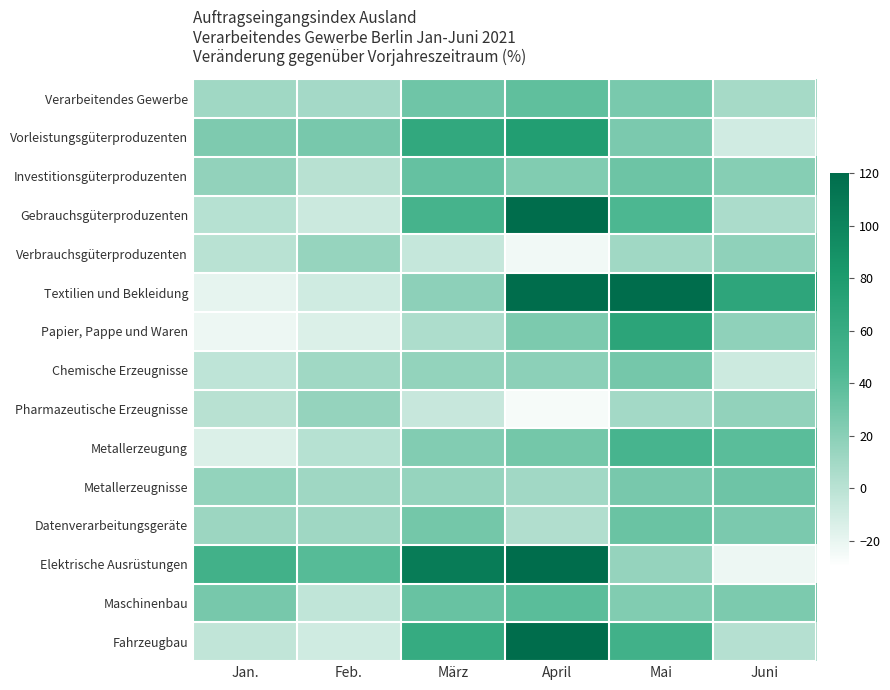

Reading left to right, list all the values displayed in this chart.

Verarbeitendes Gewerbe: Jan.=10.5	Feb.=8.8	März=30.5	April=36.8	Mai=26.5	Juni=8.2
Vorleistungsgüterproduzenten: Jan.=24.5	Feb.=27.2	März=64.8	April=76.6	Mai=25.9	Juni=-10.0
Investitionsgüterproduzenten: Jan.=16.5	Feb.=0.5	März=34.5	April=23.9	Mai=31.8	Juni=21.3
Gebrauchsgüterproduzenten: Jan.=1.3	Feb.=-7.4	März=50.2	April=186.3	Mai=45.3	Juni=5.9
Verbrauchsgüterproduzenten: Jan.=0.4	Feb.=14.7	März=-5.2	April=-23.9	Mai=10.5	Juni=17.9
Textilien und Bekleidung: Jan.=-18.9	Feb.=-9.1	März=18.1	April=1053.6	Mai=125.9	Juni=67.3
Papier, Pappe und Waren: Jan.=-22.2	Feb.=-14.5	März=5.2	April=25.2	Mai=68.9	Juni=17.5
Chemische Erzeugnisse: Jan.=-2.4	Feb.=10.7	März=16.1	April=19.2	Mai=28.3	Juni=-7.8
Pharmazeutische Erzeugnisse: Jan.=1.0	Feb.=15.3	März=-5.7	April=-26.1	Mai=9.3	Juni=16.6
Metallerzeugung: Jan.=-14.3	Feb.=1.3	März=23.2	April=28.6	Mai=48.7	Juni=39.5
Metallerzeugnisse: Jan.=16.2	Feb.=11.1	März=14.6	April=10.2	Mai=27.1	Juni=31.0
Datenverarbeitungsgeräte: Jan.=12.4	Feb.=11.1	März=28.7	April=3.6	Mai=33.0	Juni=26.2
Elektrische Ausrüstungen: Jan.=52.8	Feb.=41.1	März=106.6	April=129.4	Mai=15.6	Juni=-22.3
Maschinenbau: Jan.=27.5	Feb.=-2.6	März=33.8	April=39.5	Mai=23.6	Juni=25.1
Fahrzeugbau: Jan.=-3.5	Feb.=-9.0	März=61.4	April=238.2	Mai=53.5	Juni=2.0